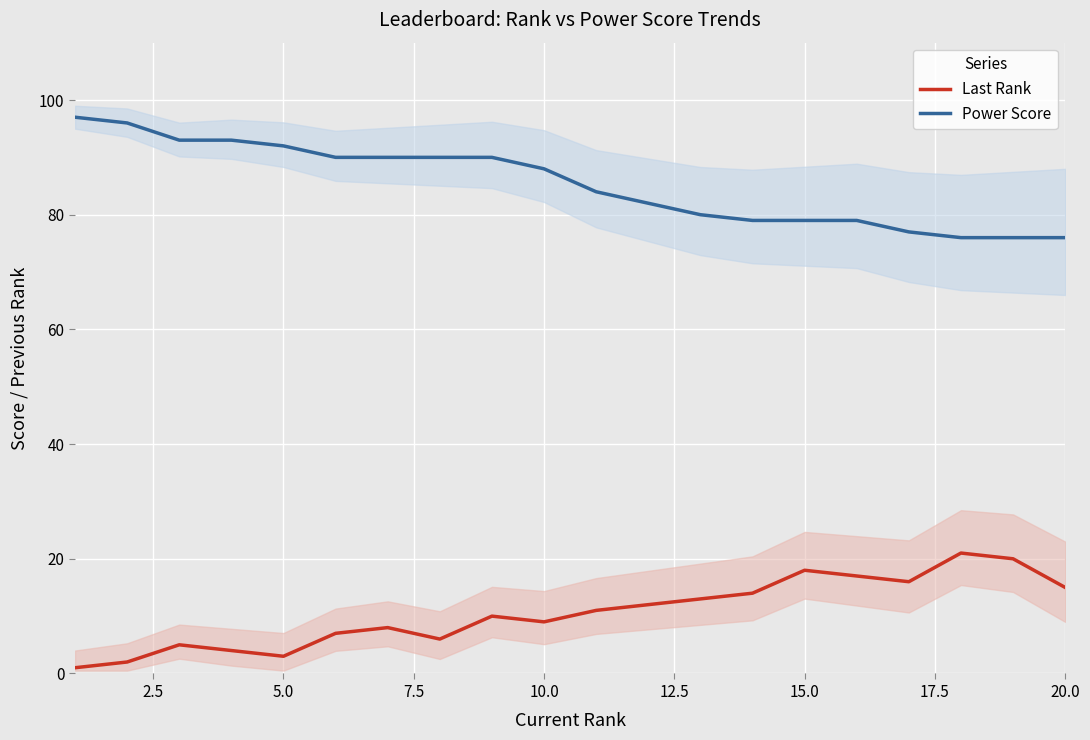

True or false: Power Score has more than 0 points higher than both neighbors.

False